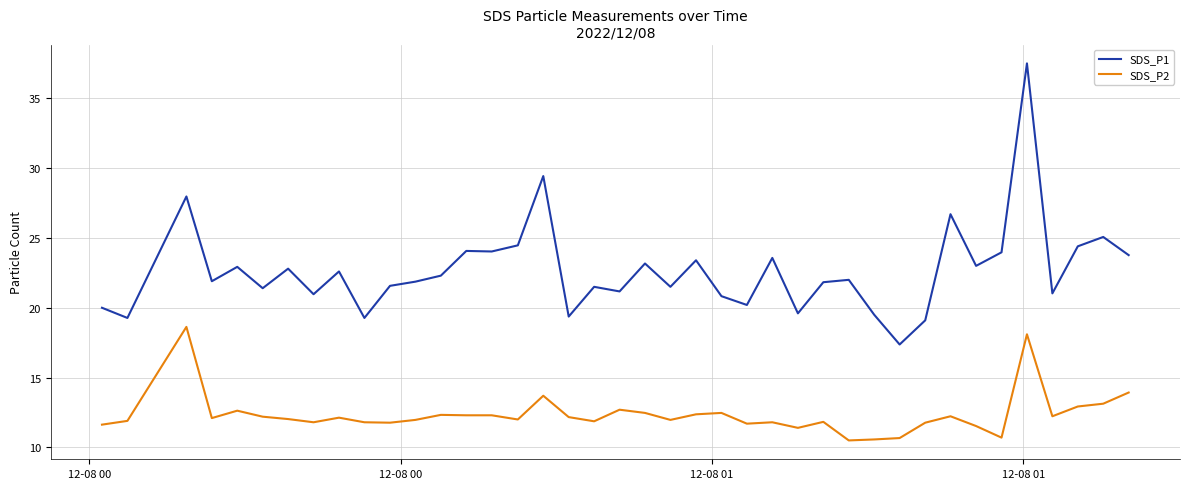

Which series has the largest total across all categories?

SDS_P1